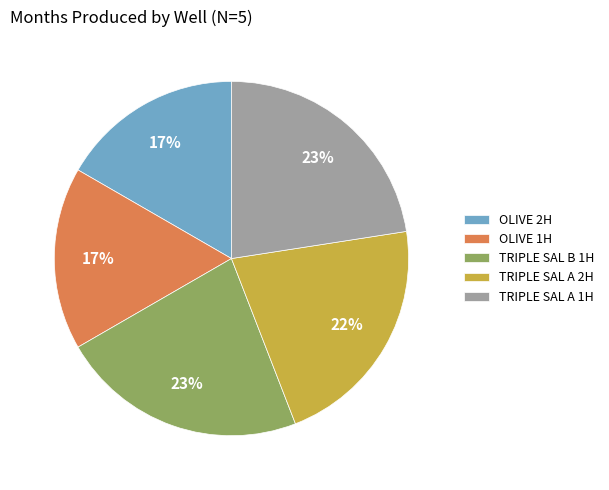

Do OLIVE 1H and TRIPLE SAL A 1H together represent more than half of the pie?

No